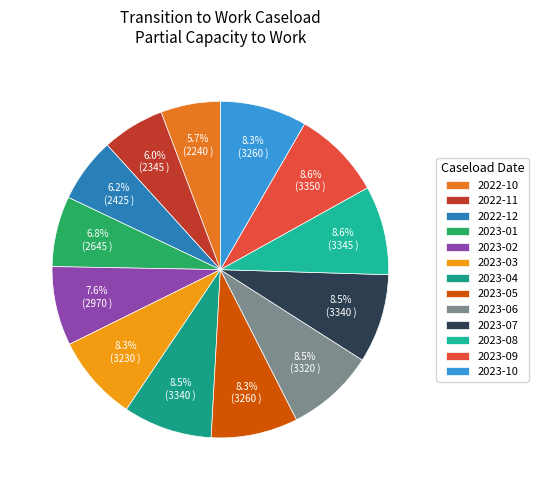

How much of the chart is everything except 2022-10?

94.3%